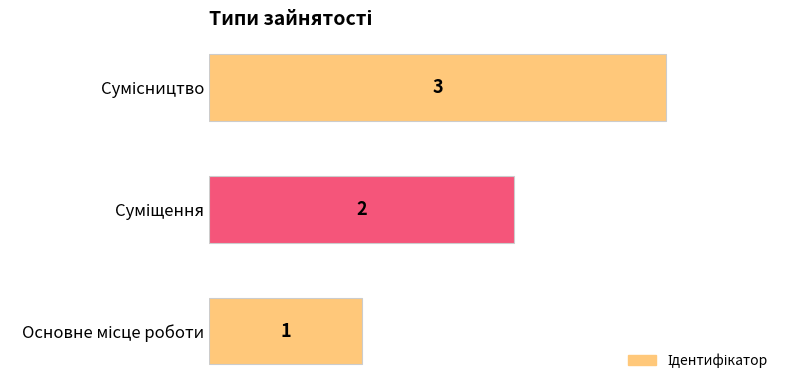

Count the values in the range 1 to 3.

3